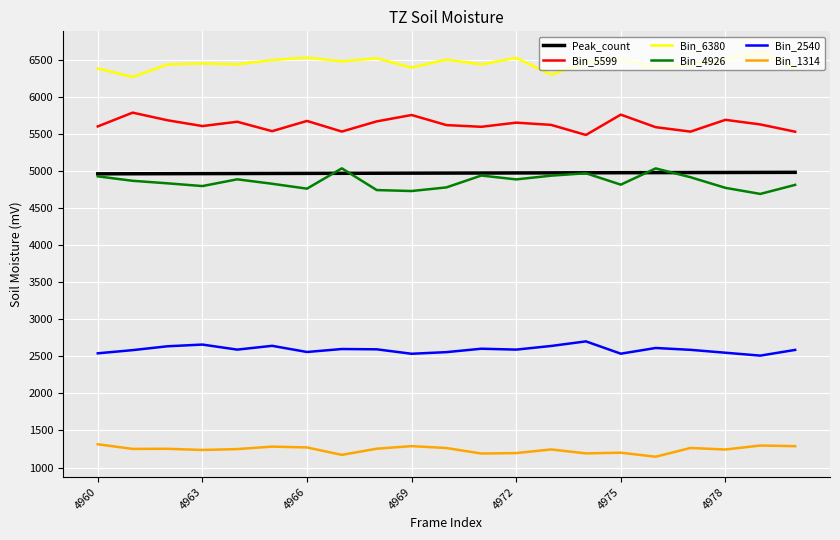

List the series in order of their peak value, highest first.

Bin_6380, Bin_5599, Bin_4926, Peak_count, Bin_2540, Bin_1314